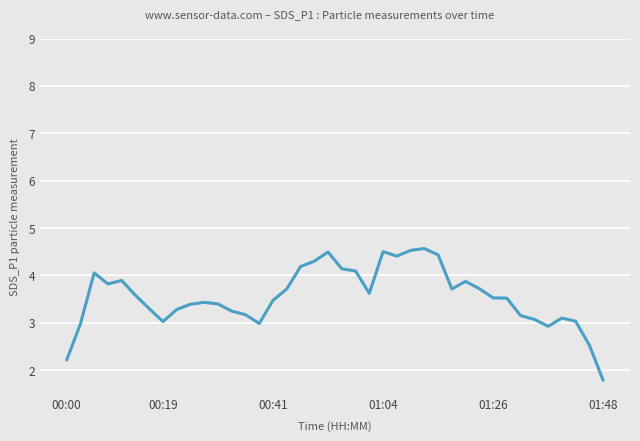

What is the difference between the maximum and minimum values?

2.8